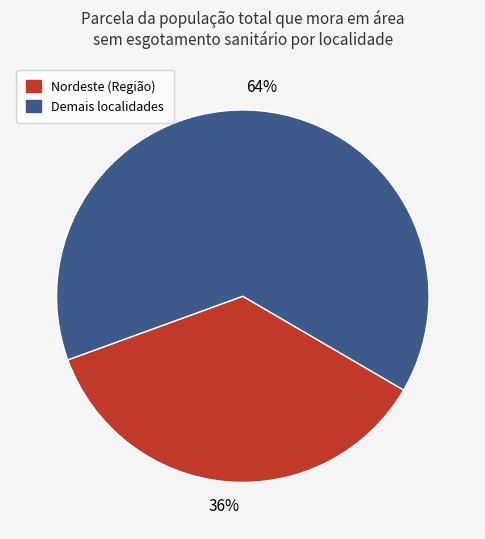

Is Nordeste (Região) the majority of the pie?

No